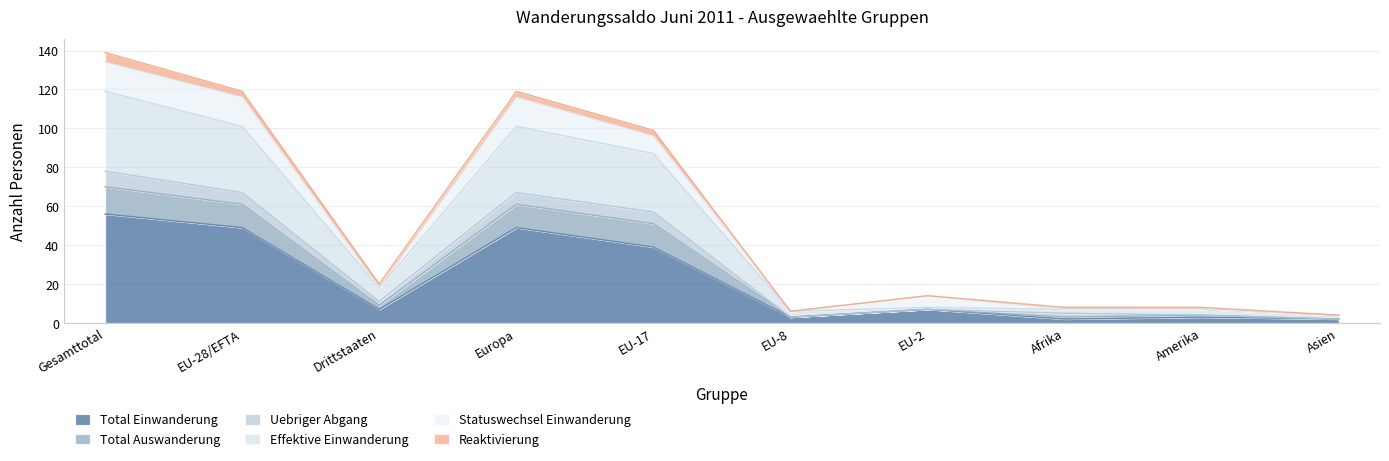

What is the average value of the Total Einwanderung series?

22